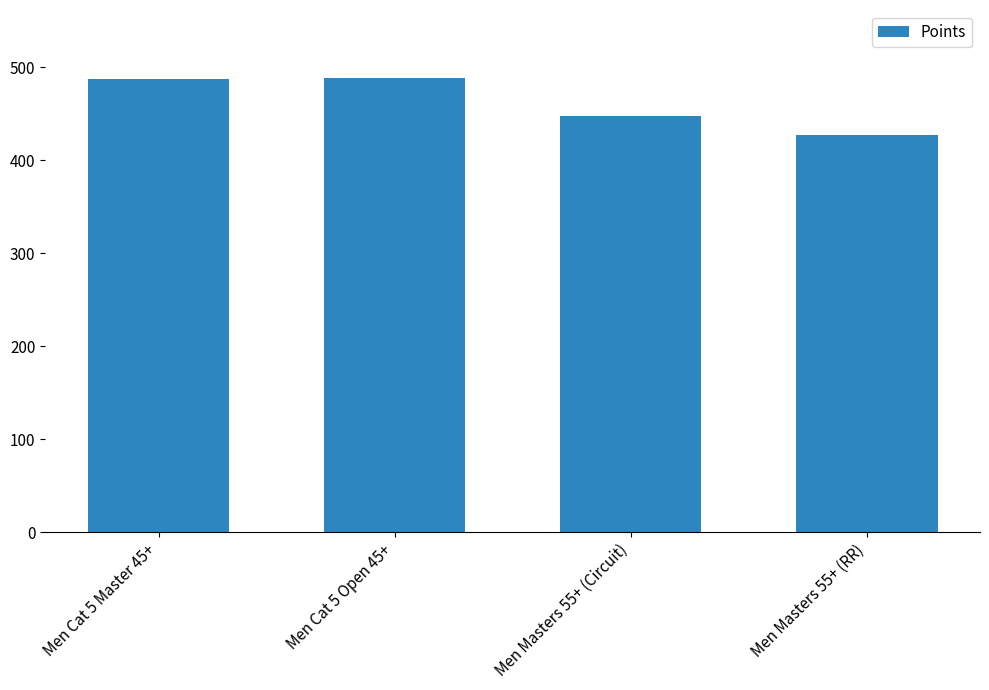

Which has a higher value, Men Cat 5 Master 45+ or Men Masters 55+ (RR)?

Men Cat 5 Master 45+